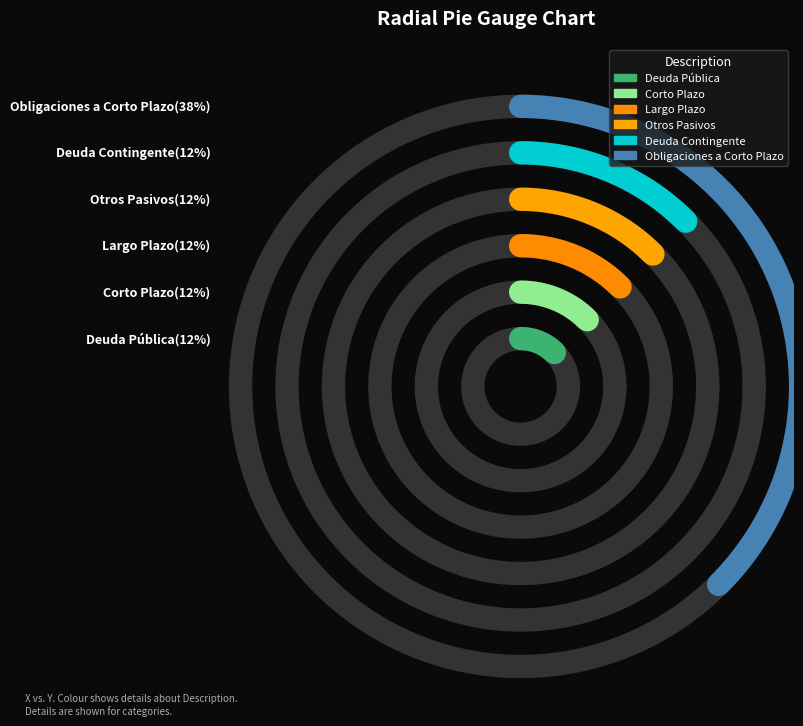

Is there a majority slice in this chart?

No